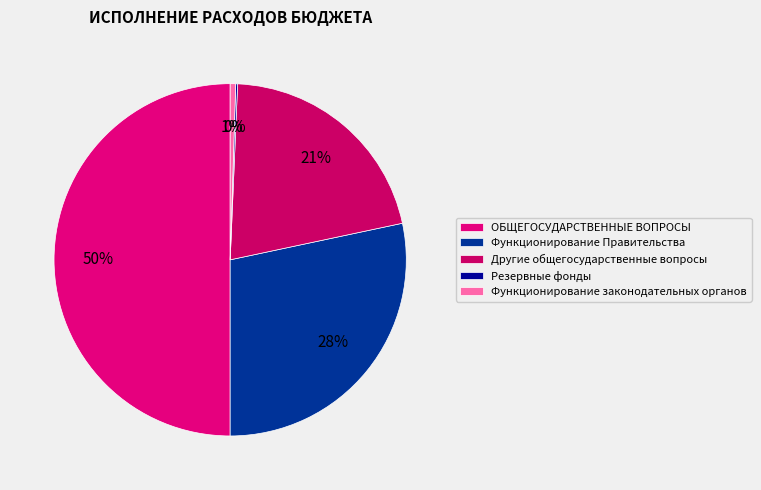

What is the change in value from Функционирование Правительства to Другие общегосударственные вопросы?

-2178172.8